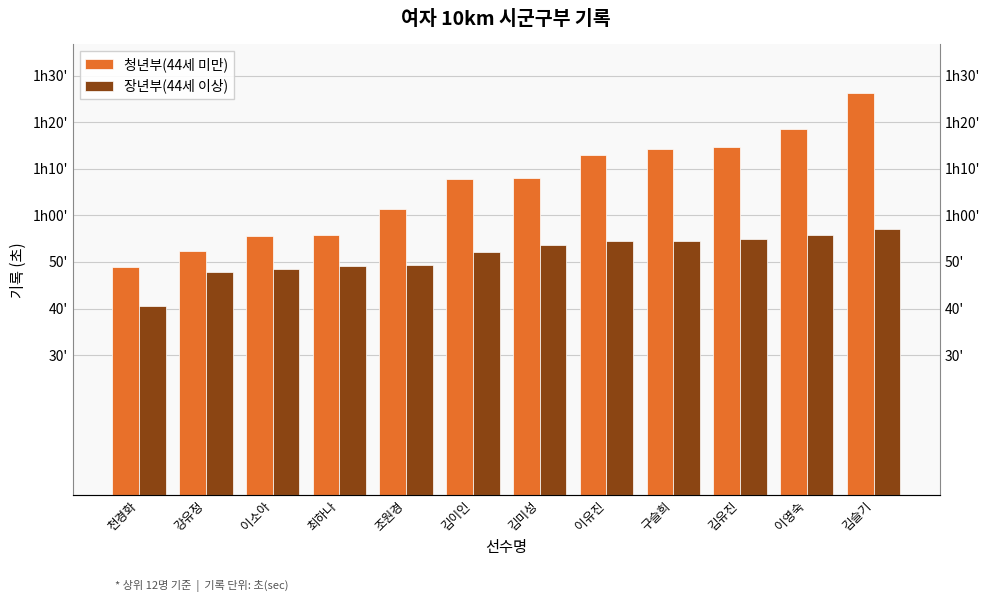

How many bars are there in total?

24